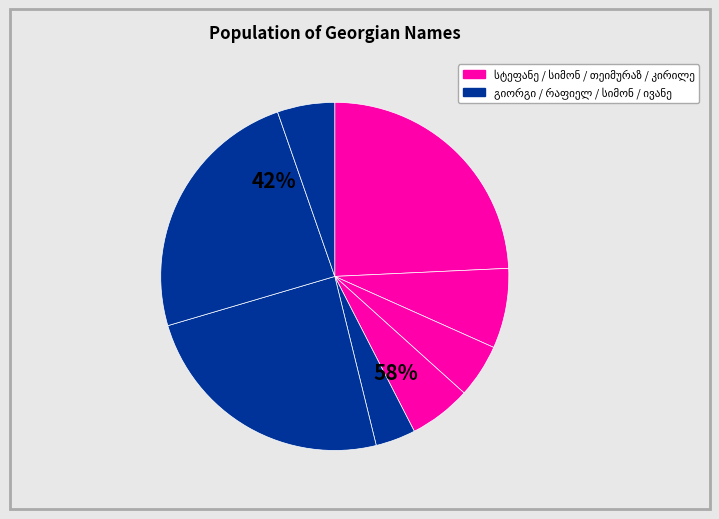

Is რაფიელ სიმონის ძე თერფანდოვი the majority of the pie?

No